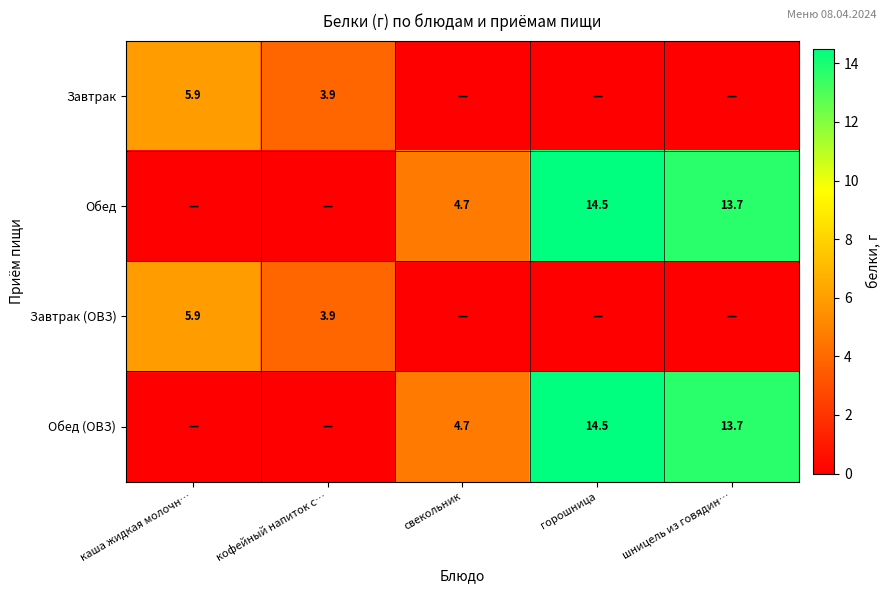

The value of Обед at горошница is 14.5. True or false?

True